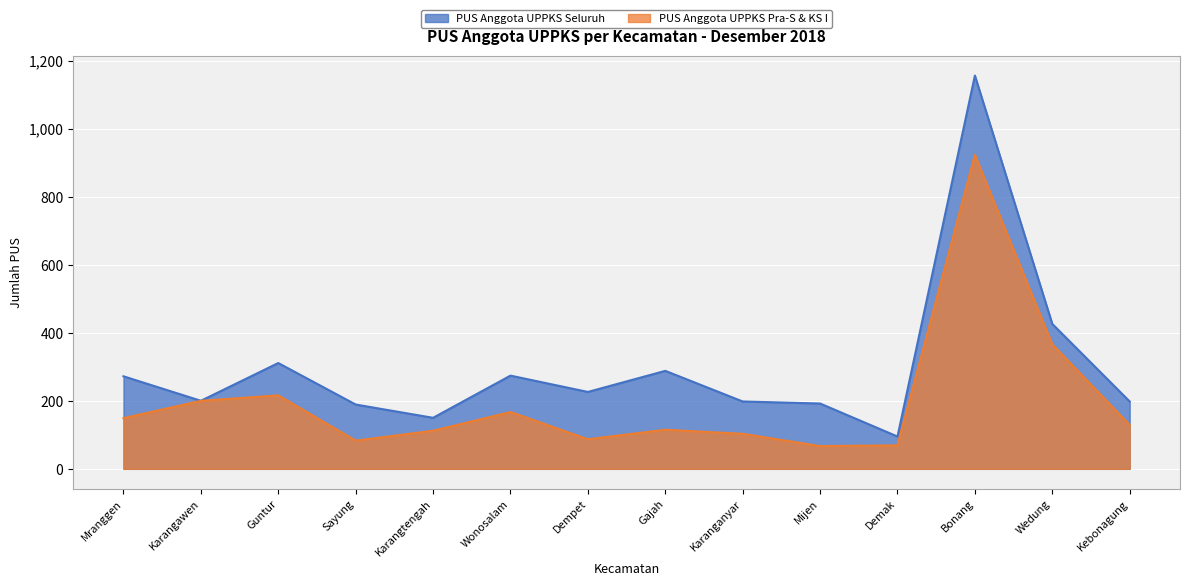

True or false: PUS Anggota UPPKS Seluruh and PUS Anggota UPPKS Pra-S & KS I cross at least once.

False